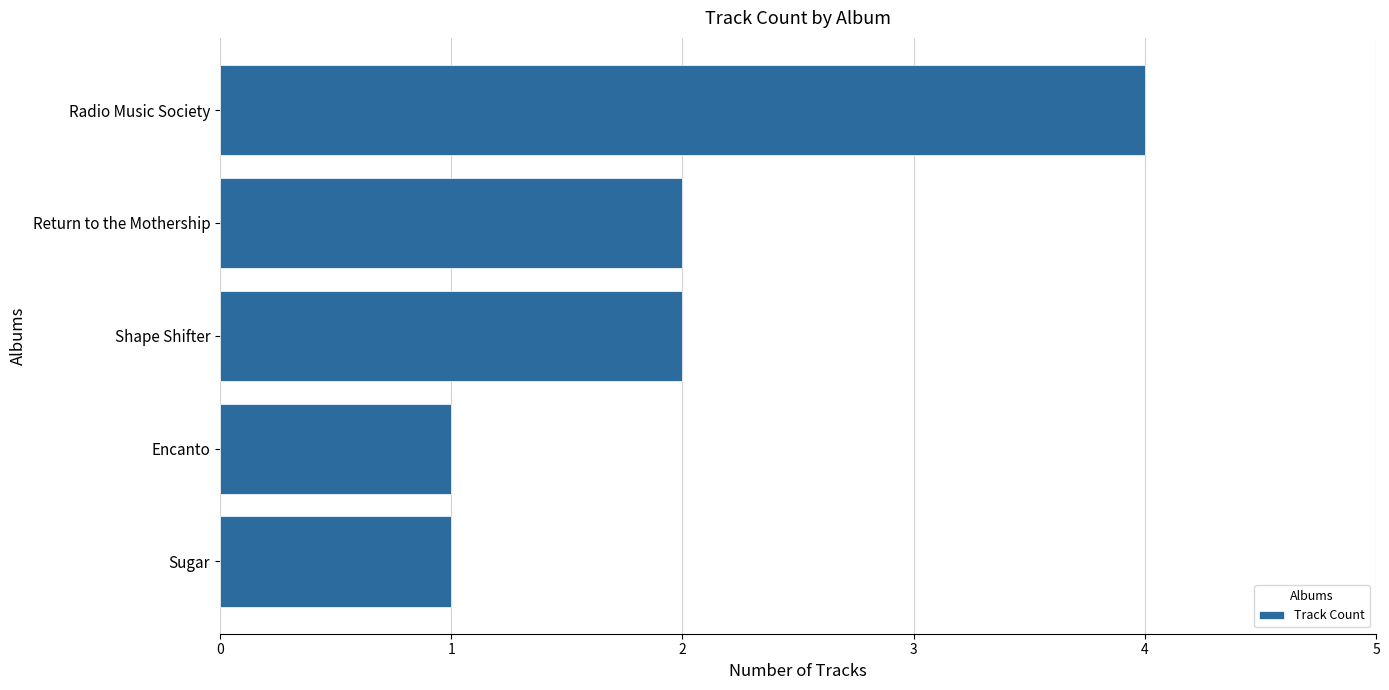

How many categories are shown in the chart?

5